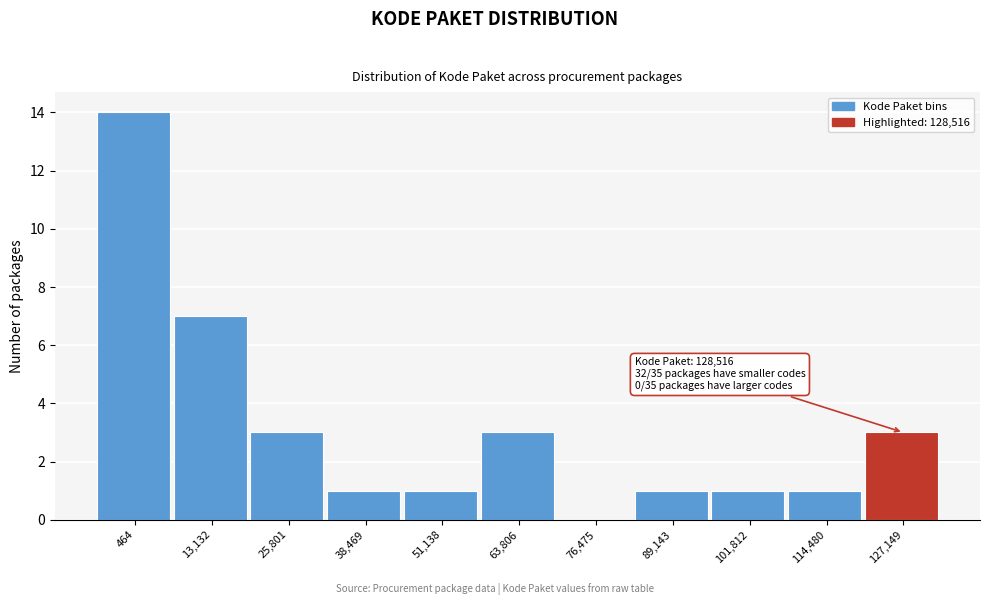

Reading right to left, list all the values displayed in this chart.

127,149=3	114,480=1	101,812=1	89,143=1	76,475=0	63,806=3	51,138=1	38,469=1	25,801=3	13,132=7	464=14